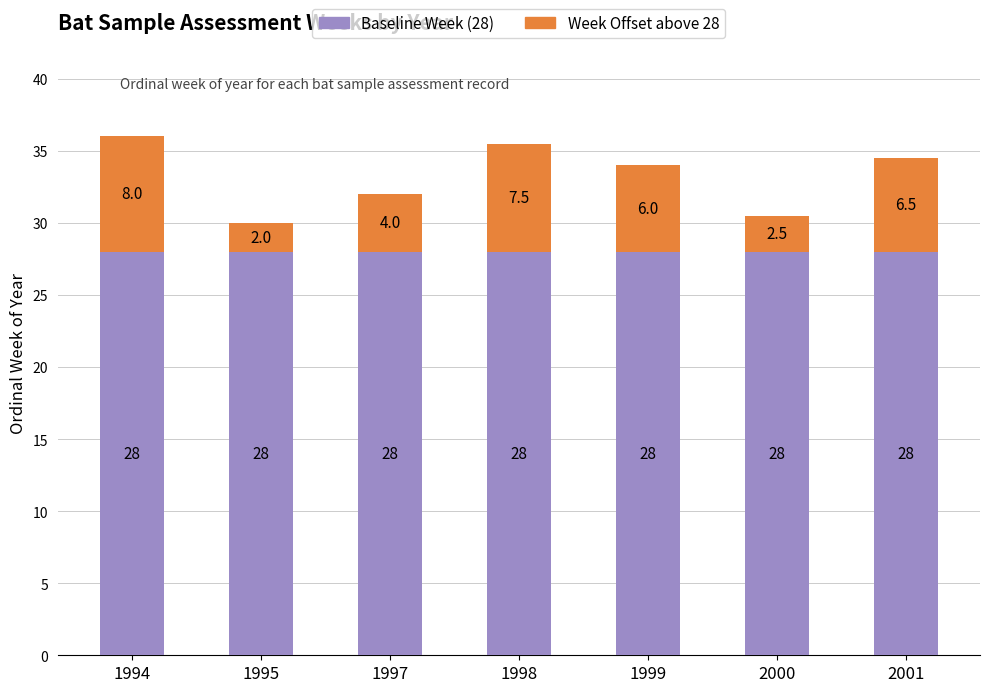

What is the lowest value of the Baseline Week (28) series?

28.0